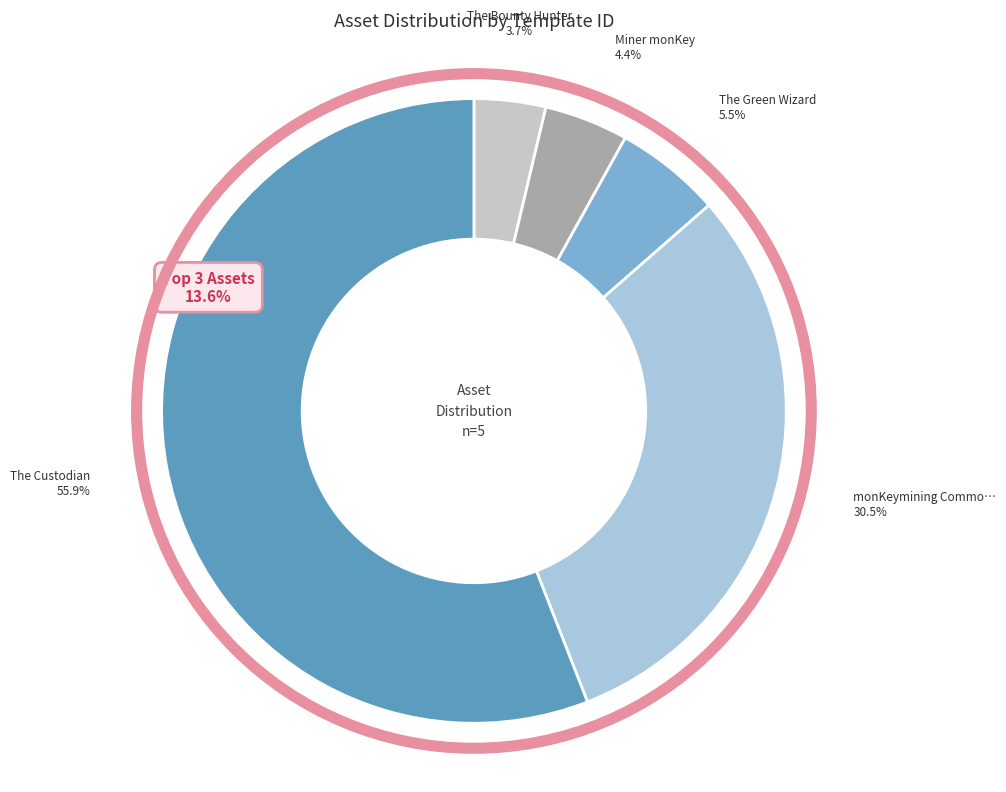

What percentage is NOT represented by The Bounty Hunter?

96.3%